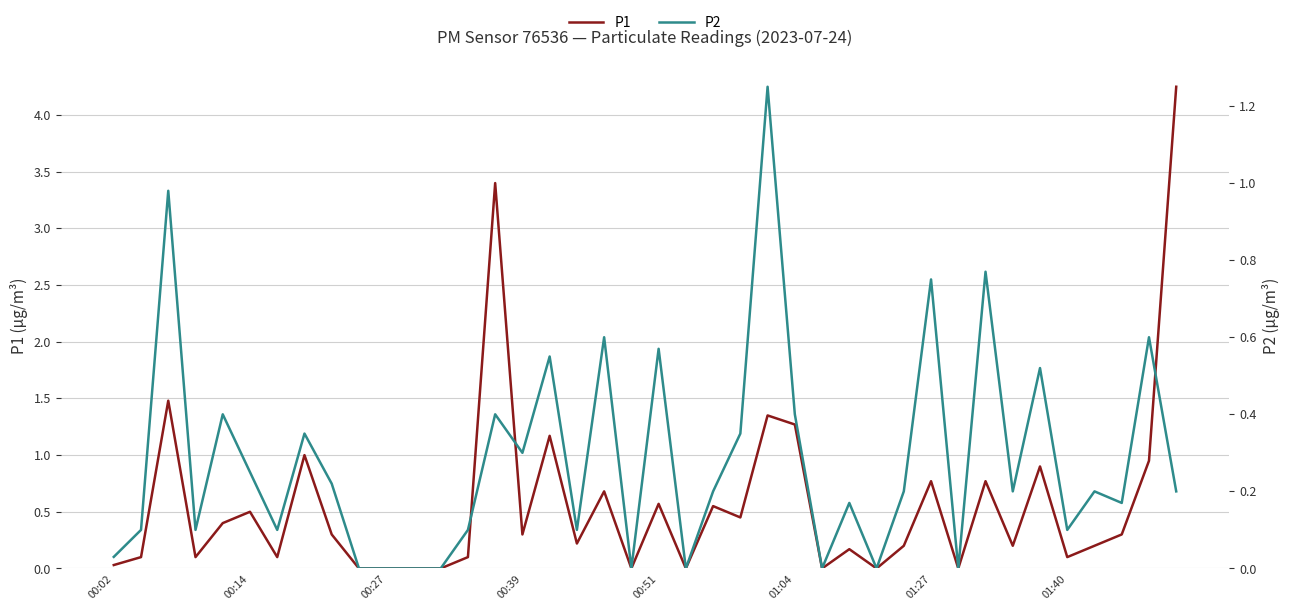

Is it true that P2 equals 0.1 at 01:27?

False